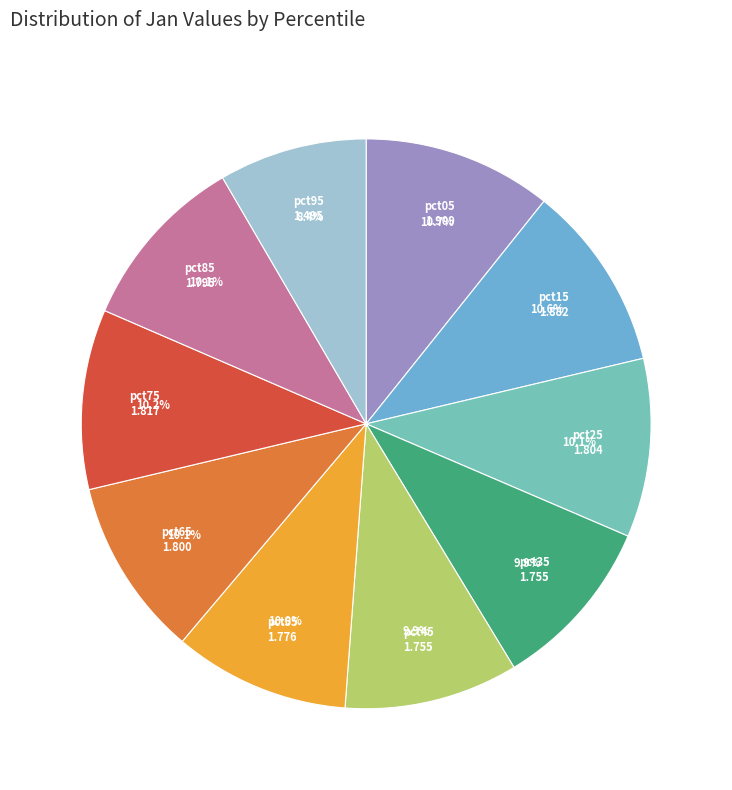

Which slice is the smallest?

pct95